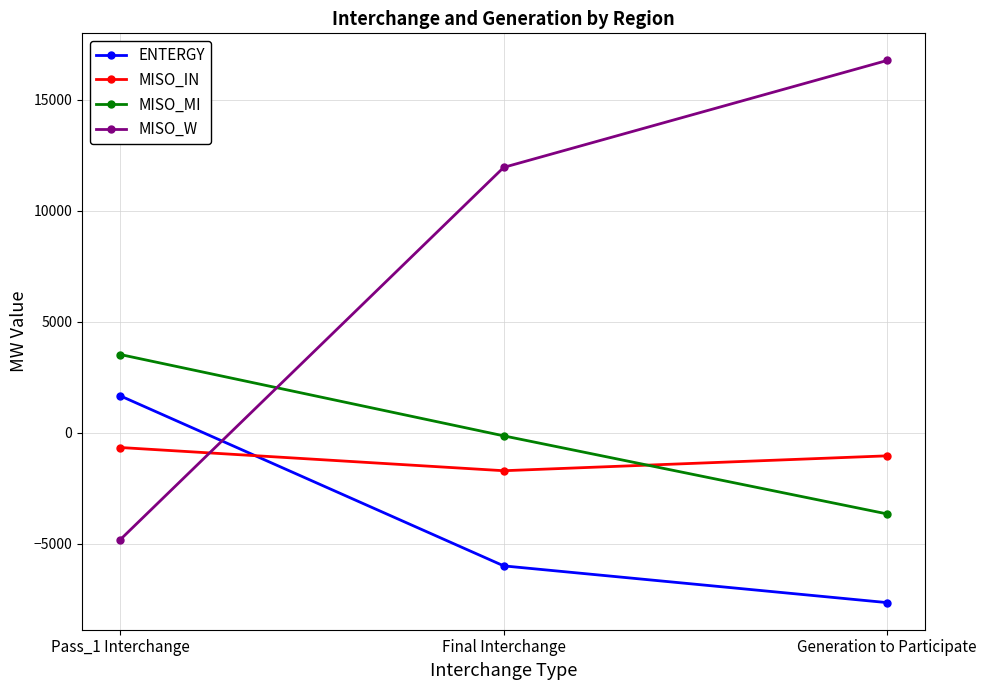

How many data points does each series have?

3